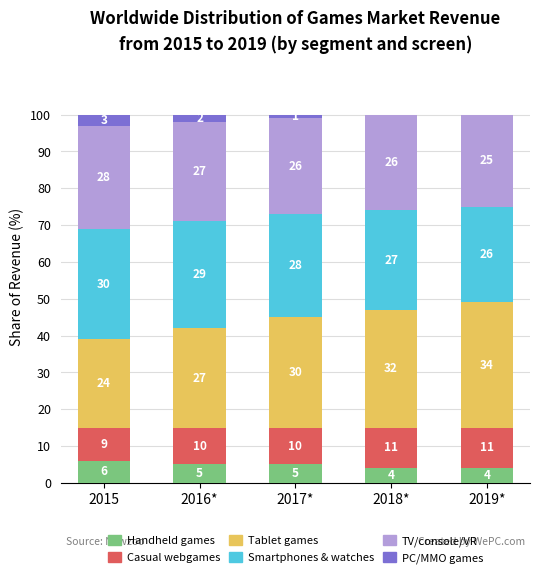

What is the maximum value for Handheld games?

6